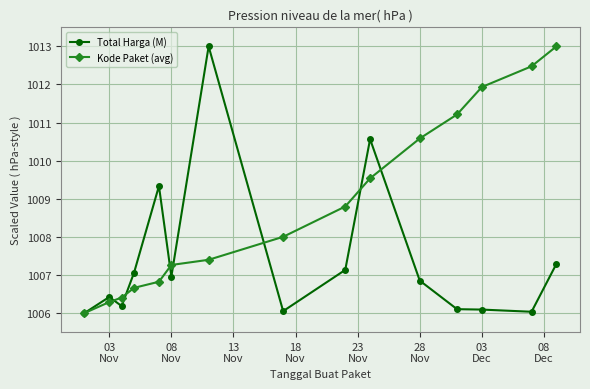

At how many categories does at least one series exceed 1010?

7